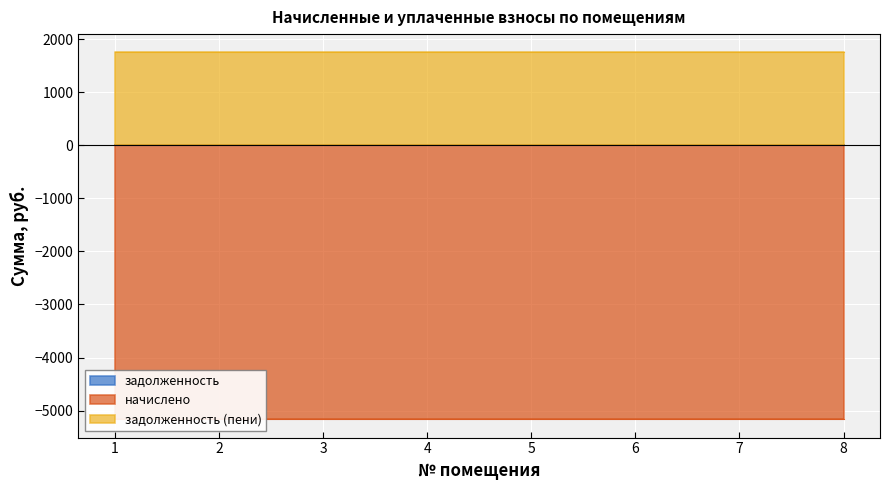

What is the highest value of the начислено series?

5162.4